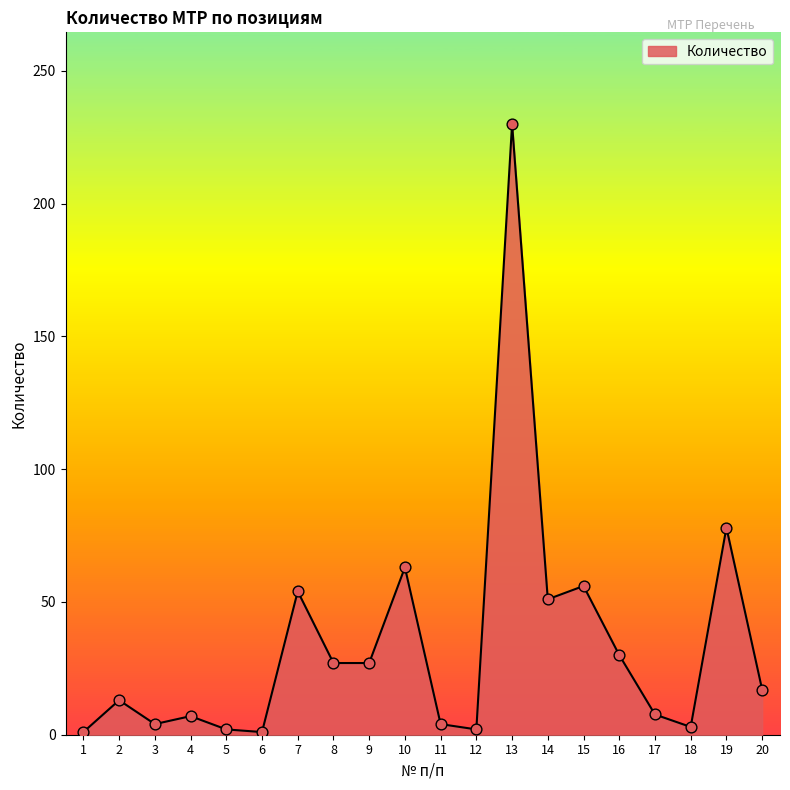

What is the change in value from 4 to 13?

+223.0